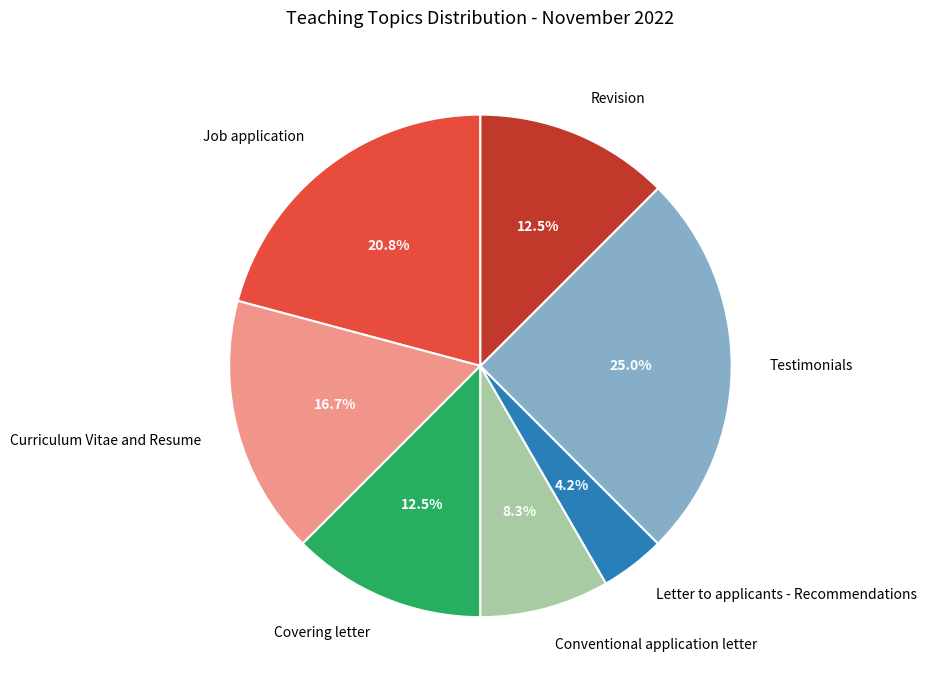

Between Letter to applicants - Recommendations and Revision, which is larger?

Revision